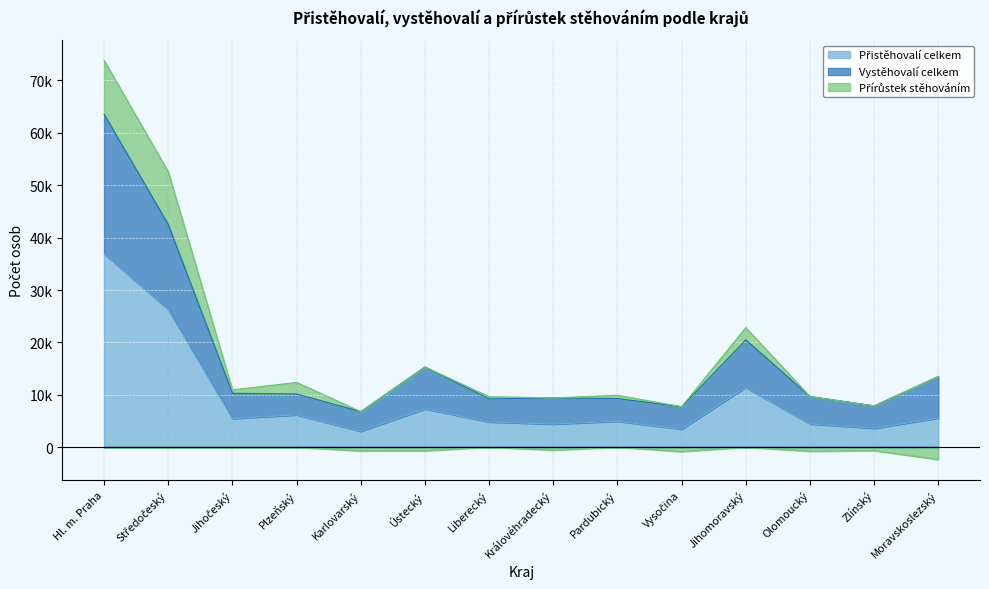

Where is the first local minimum for Vystěhovalí celkem?

Karlovarský